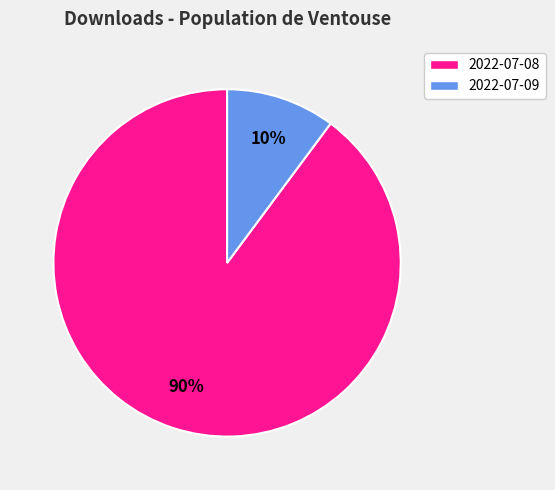

To the nearest percent, what percentage of the pie is 2022-07-08?

90%